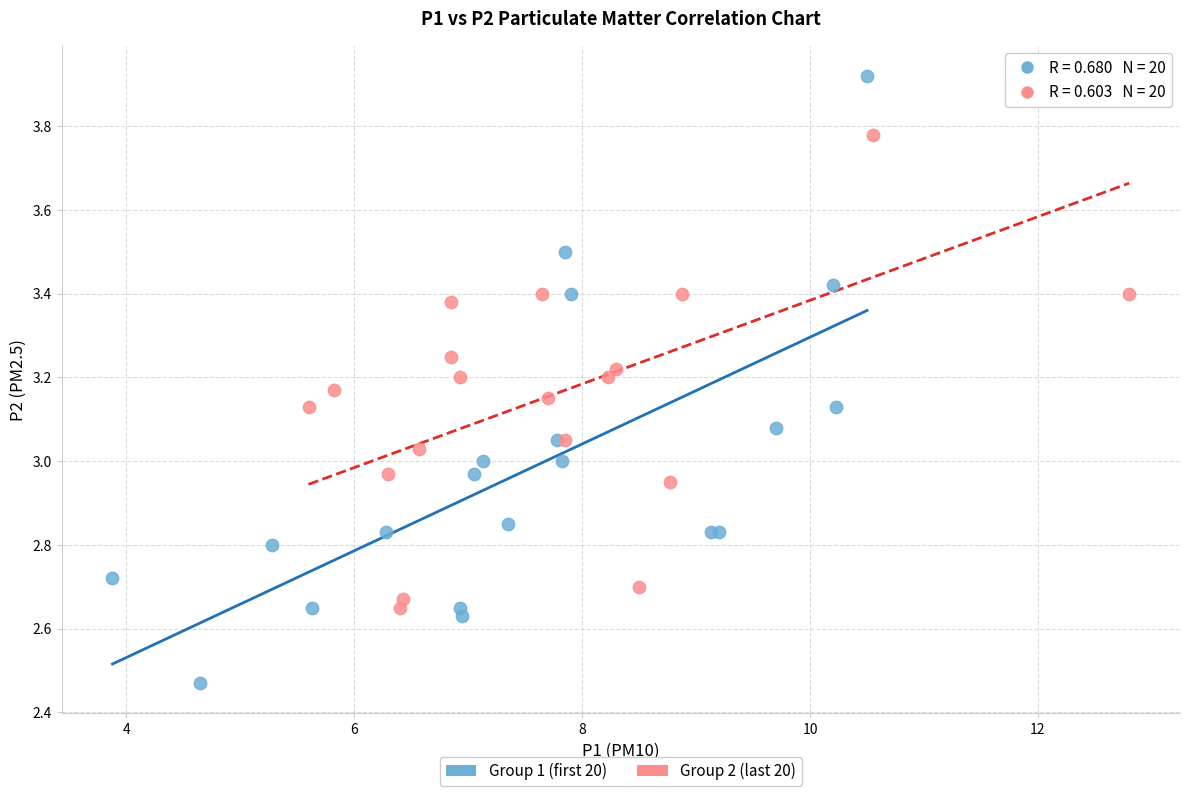

Which series has the widest spread of Y values?

Group 1 (first 20)